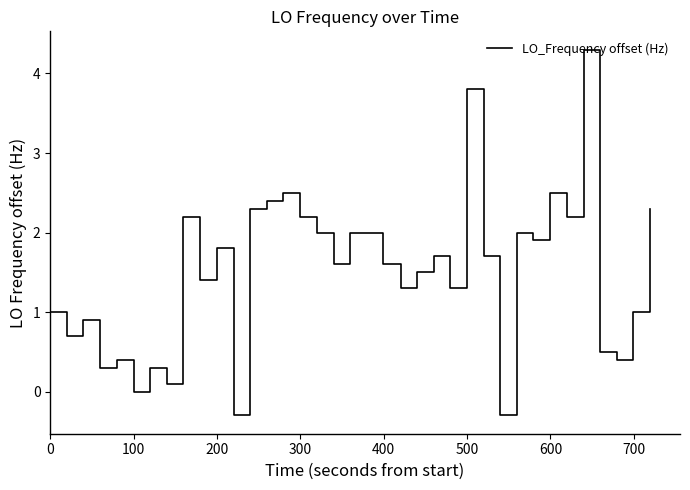

What is the difference between the maximum and minimum values?

4.6